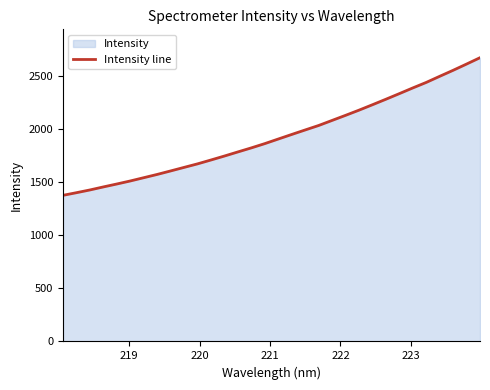

What is the maximum value shown in the chart?

2667.6